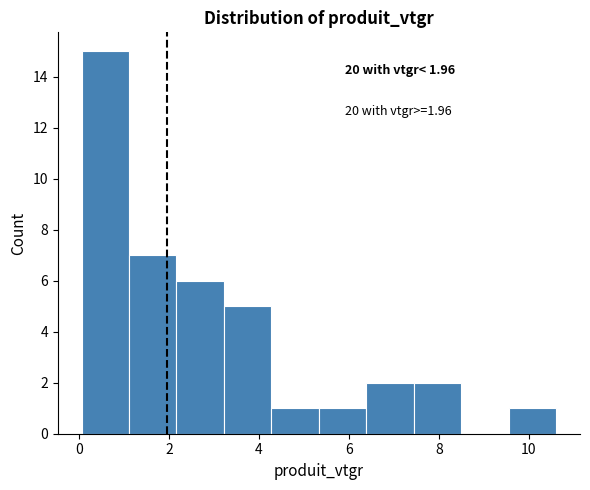

Which range on the x-axis has the tallest bar?

0.0 to 1.2